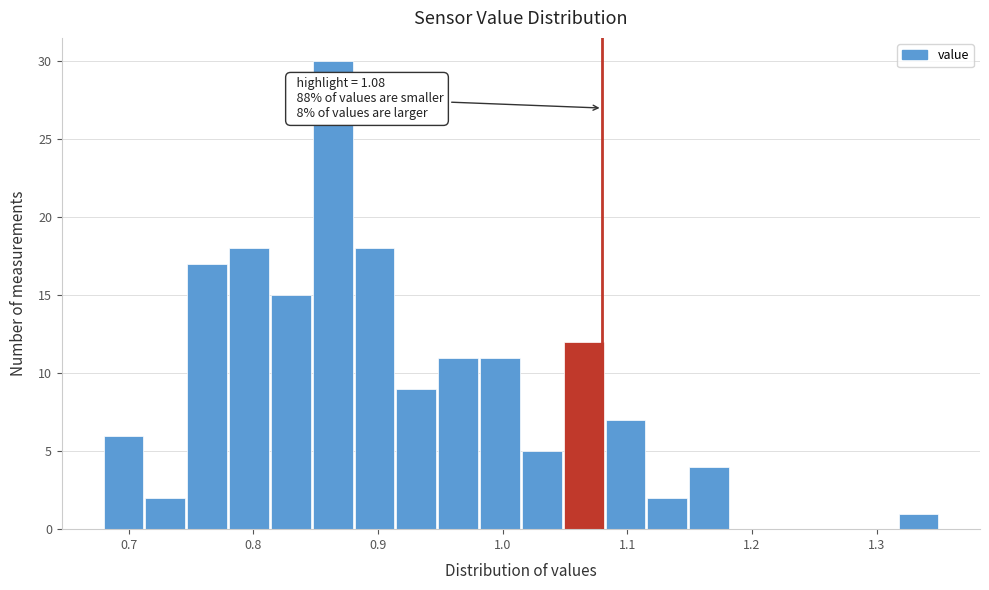

Read against the x-axis, roughly where is the centre of the tallest bar?

0.86